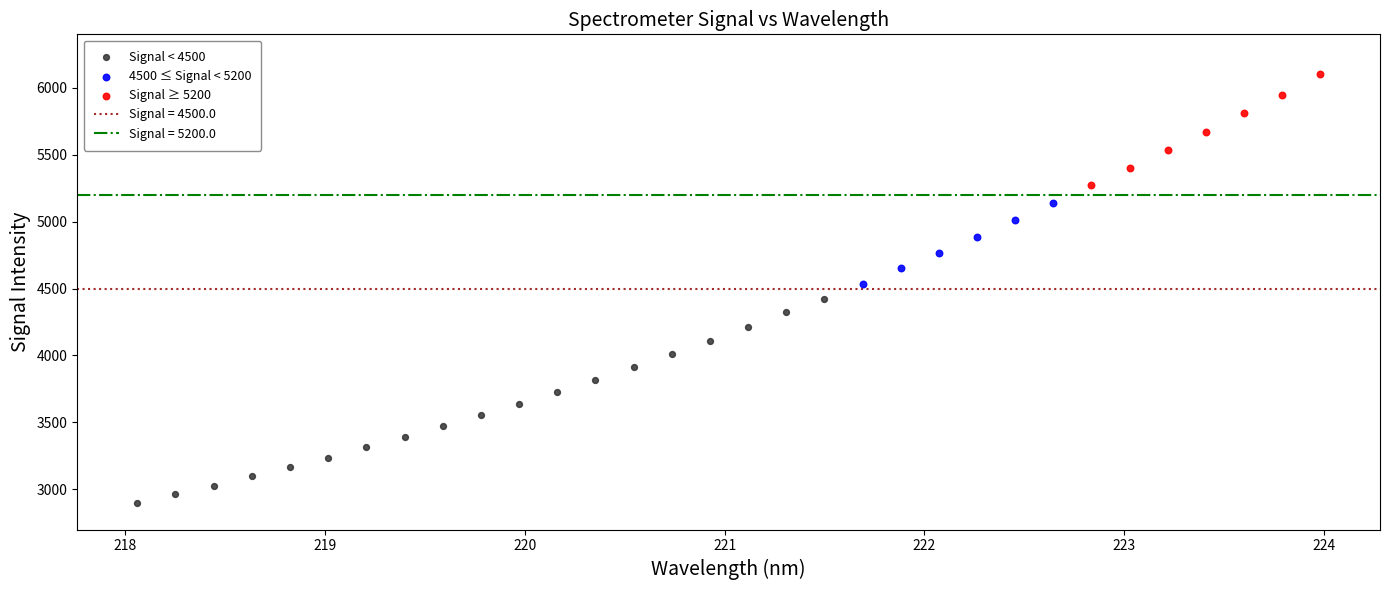

Which series reaches the minimum Y coordinate?

Signal < 4500